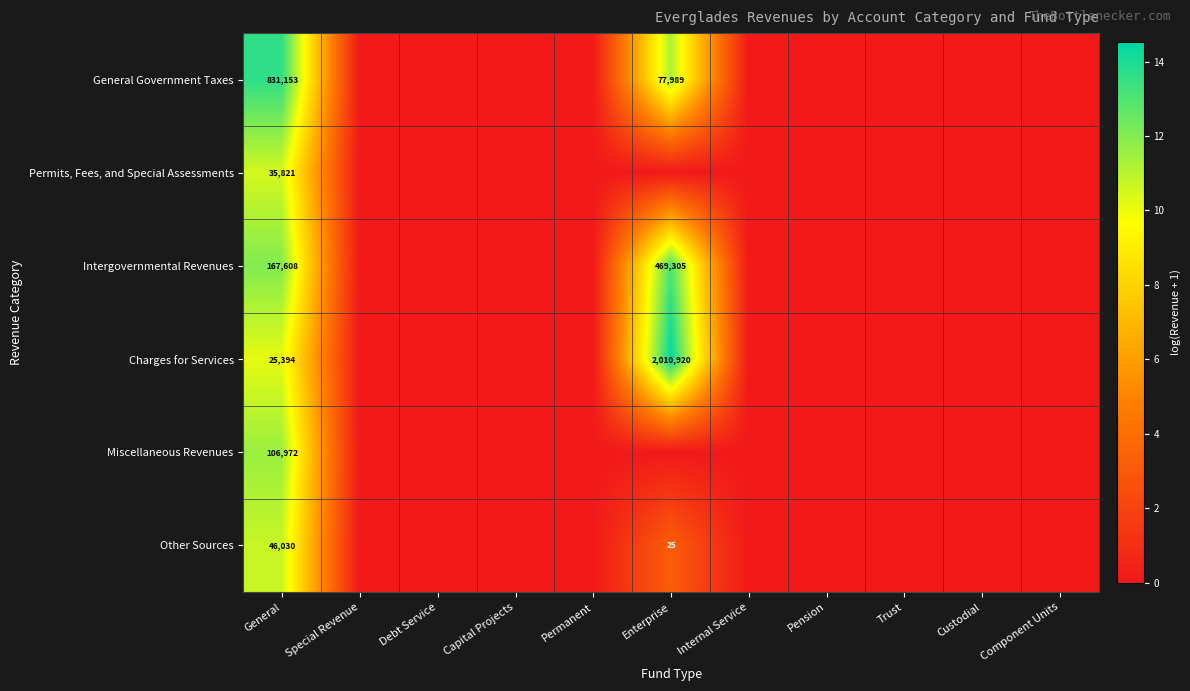

Is it true that Other Sources equals 41 at Enterprise?

False